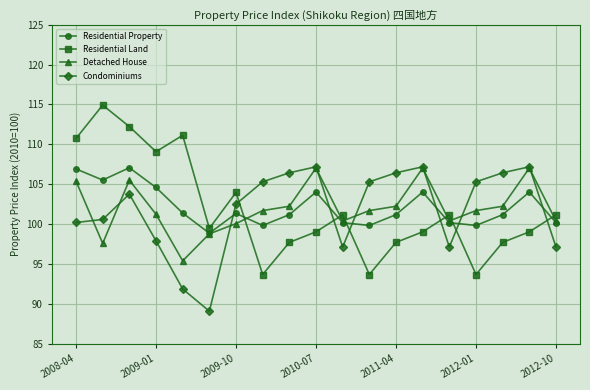

After their last crossing, which series has the higher values: Condominiums or Detached House?

Detached House